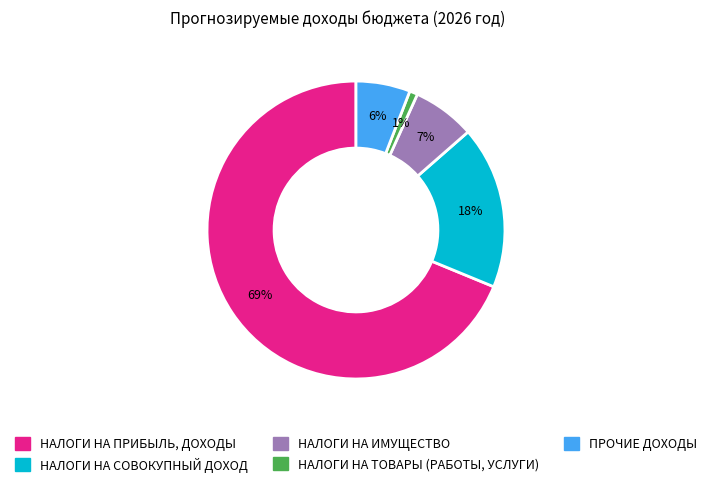

Is the sum of НАЛОГИ НА СОВОКУПНЫЙ ДОХОД and ПРОЧИЕ ДОХОДЫ greater than half?

No